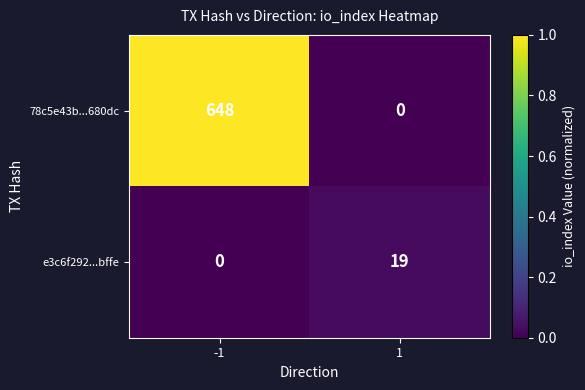

Rank the series at 1 from lowest to highest value.

78c5e43b...680dc, e3c6f292...bffe